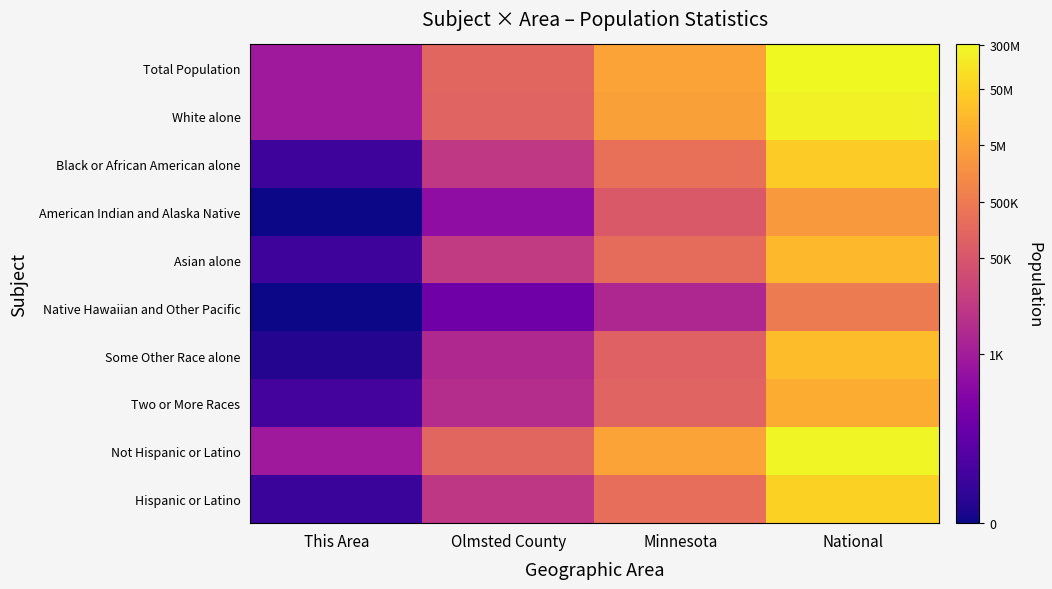

Reading right to left, extract all data points from this chart.

Total Population: National=19.5	Minnesota=15.5	Olmsted County=11.9	This Area=6.7
White alone: National=19.2	Minnesota=15.3	Olmsted County=11.7	This Area=6.7
Black or African American alone: National=17.5	Minnesota=12.5	Olmsted County=8.8	This Area=1.8
American Indian and Alaska Native: National=14.9	Minnesota=11.0	Olmsted County=5.9	This Area=0.0
Asian alone: National=16.5	Minnesota=12.3	Olmsted County=9.0	This Area=1.8
Native Hawaiian and Other Pacific: National=13.2	Minnesota=7.7	Olmsted County=4.2	This Area=0.0
Some Other Race alone: National=16.8	Minnesota=11.5	Olmsted County=7.8	This Area=0.7
Two or More Races: National=16.0	Minnesota=11.7	Olmsted County=8.1	This Area=2.2
Not Hispanic or Latino: National=19.4	Minnesota=15.4	Olmsted County=11.8	This Area=6.7
Hispanic or Latino: National=17.7	Minnesota=12.4	Olmsted County=8.7	This Area=1.6